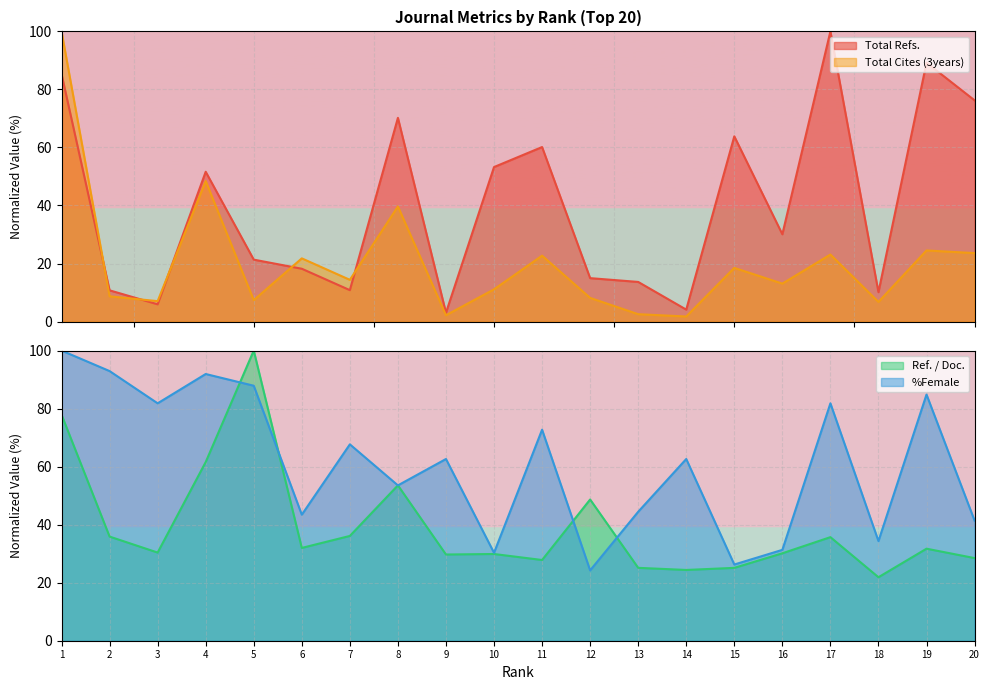

What is the maximum value for Total Cites (3years)?

100.0